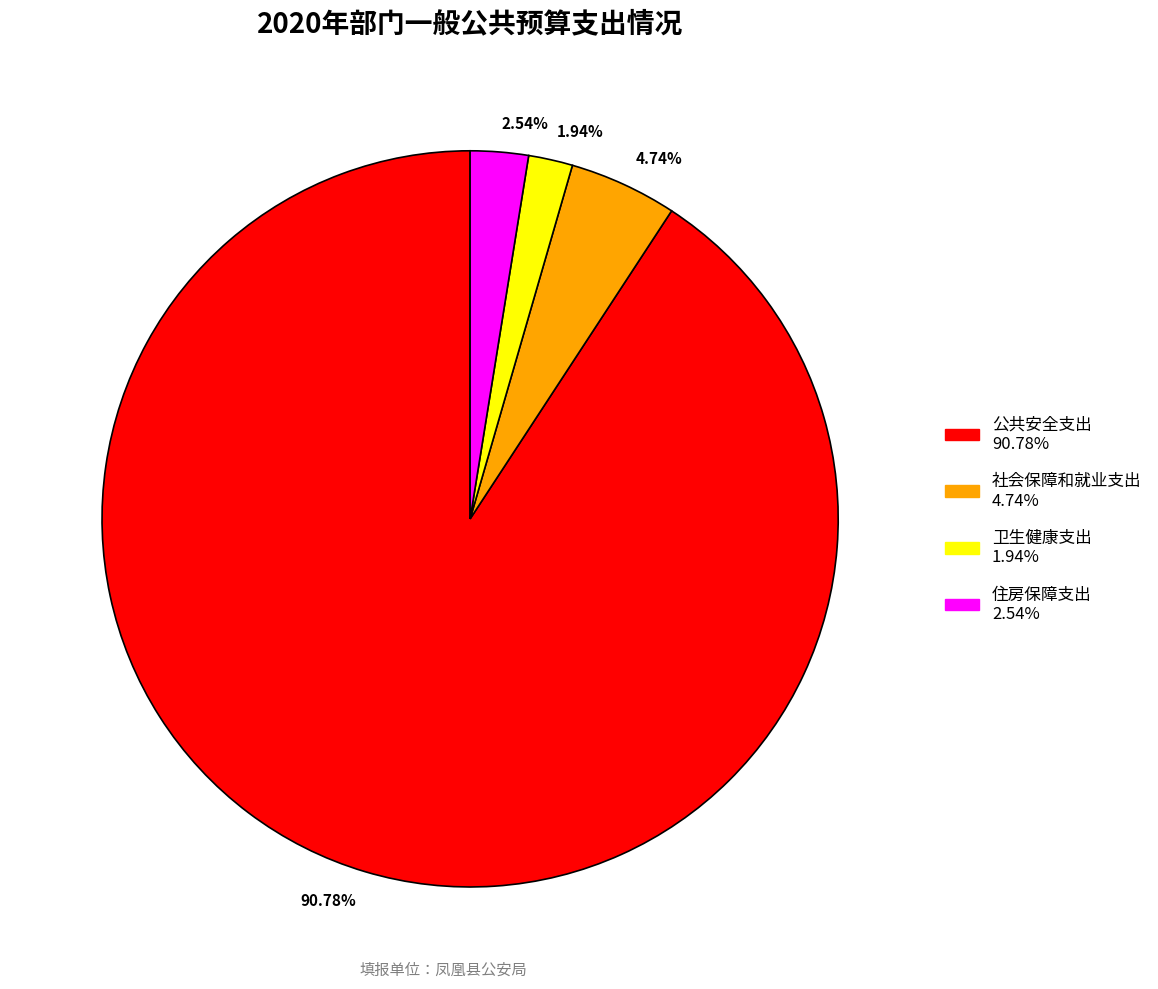

To the nearest percent, what is the difference between the largest and smallest slice percentages?

89%